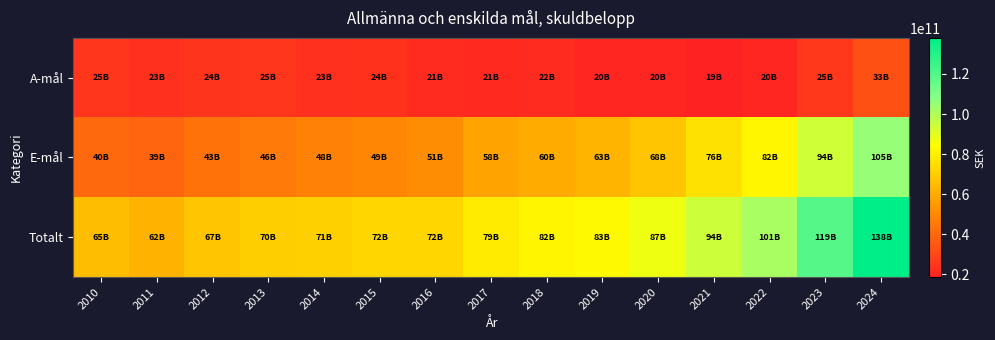

Reading left to right, transcribe all the data shown in this chart.

A-mål: 2010=24945752674	2011=22969806320	2012=24472022718	2013=24723698977	2014=23090343570	2015=23596671918	2016=21481652882	2017=21115606503	2018=21551242435	2019=20027727930	2020=19796344372	2021=18652409623	2022=19682930845	2023=25215373258	2024=33009794079
E-mål: 2010=40103634064	2011=39053876936	2012=42986573713	2013=45590047798	2014=47662609473	2015=48802048954	2016=50908704749	2017=57616792687	2018=59962467055	2019=62636899184	2020=67504169122	2021=75777795035	2022=81767503819	2023=93883756749	2024=104956561229
Totalt: 2010=65049386738	2011=62023683256	2012=67458596431	2013=70313746775	2014=70752953043	2015=72398720872	2016=72390357631	2017=78732399190	2018=81513709490	2019=82664627114	2020=87300513494	2021=94430204658	2022=101450434664	2023=119099130007	2024=137966355308